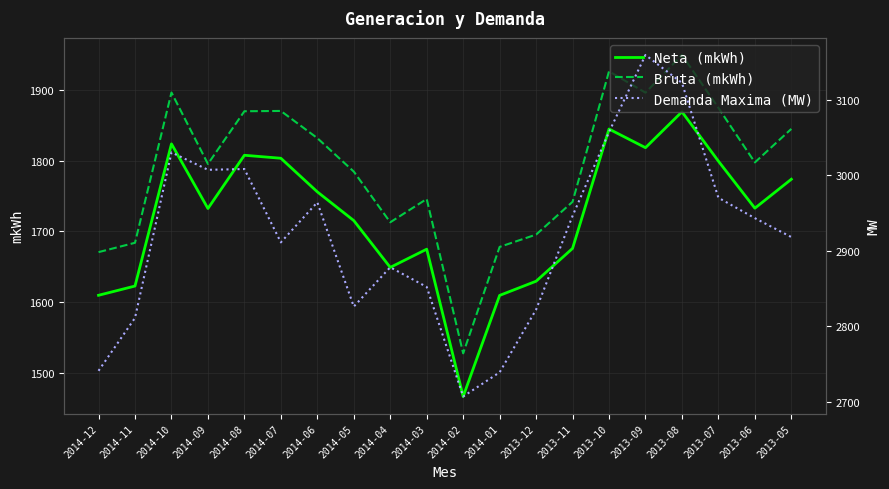

Between 2014-10 and 2014-05, which series saw the biggest shift?

Demanda Maxima (MW)